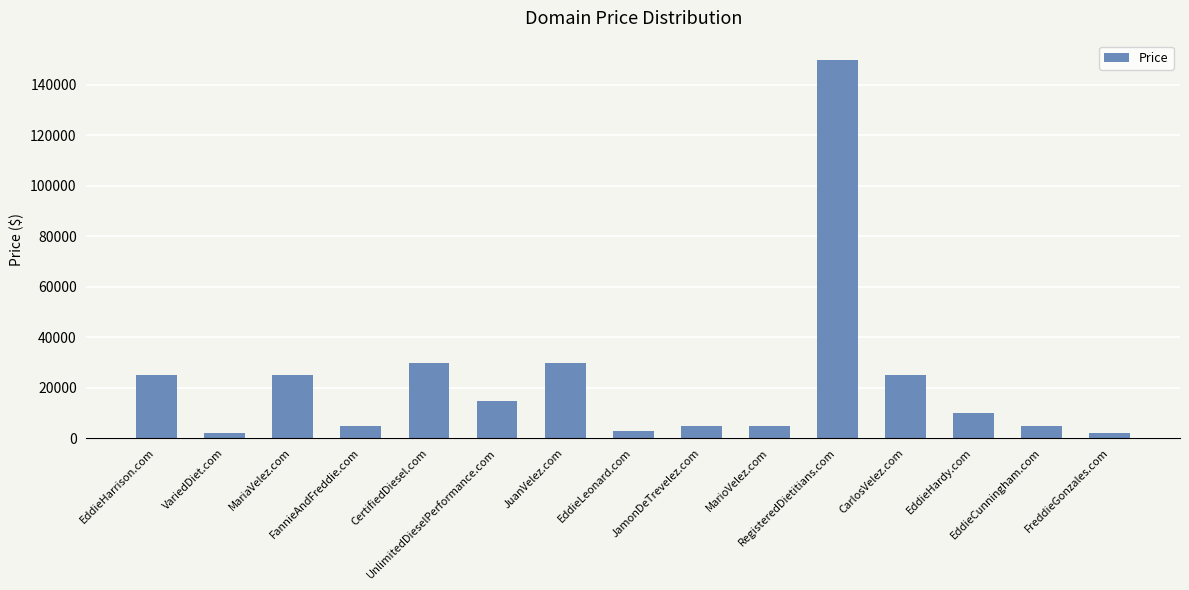

How many series are shown in this chart?

1